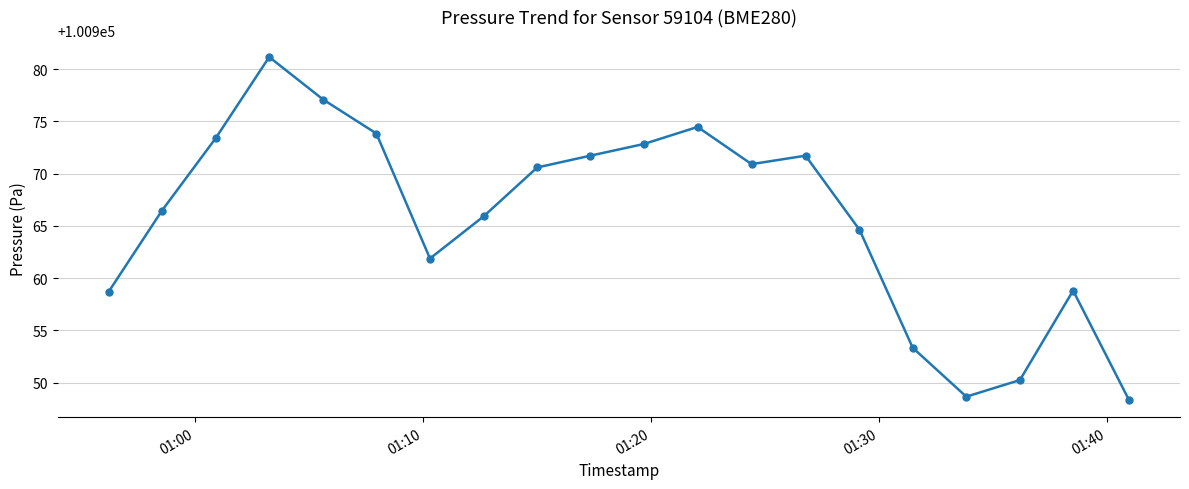

True or false: the data has more than 0 interior local peaks.

True